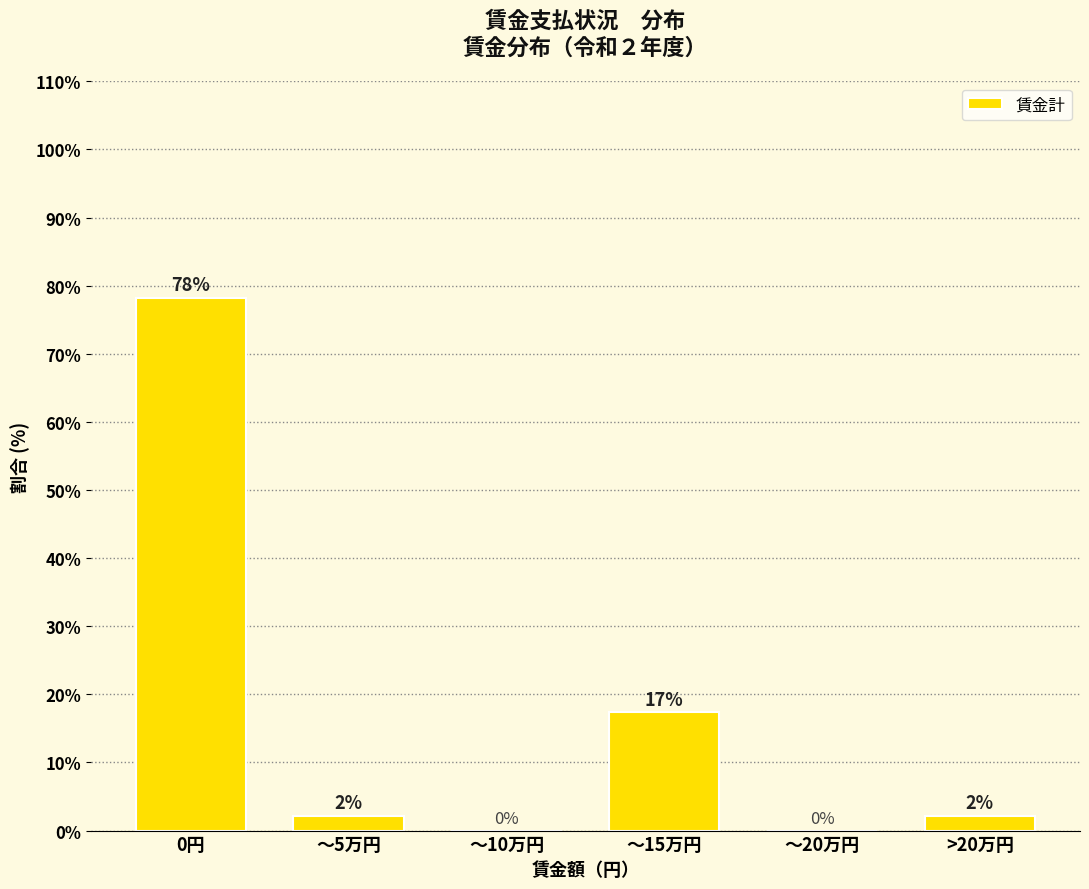

True or false: the data shows 78.3 at 0円.

True